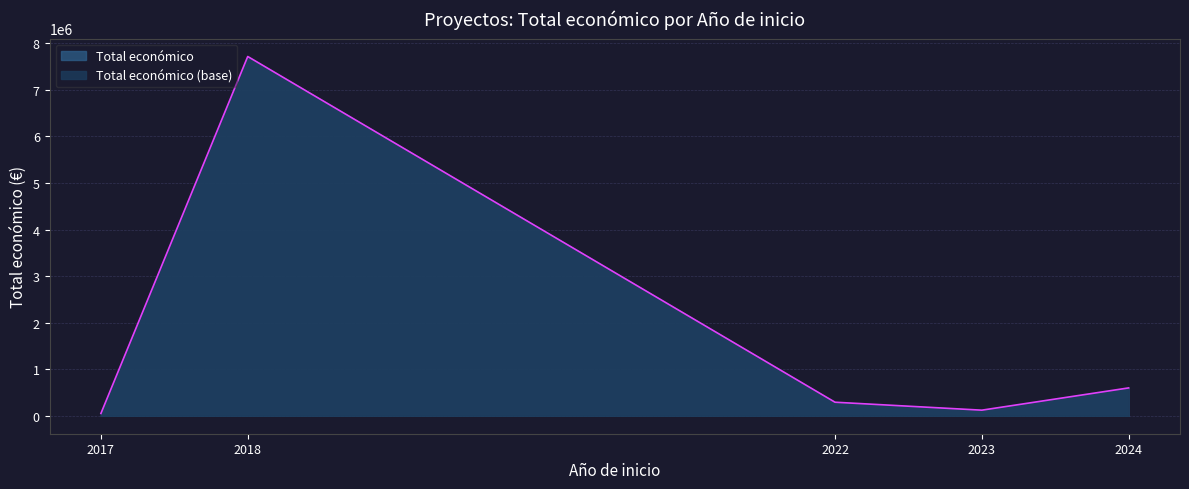

Rank the categories by value from highest to lowest.

2018, 2024, 2022, 2023, 2017